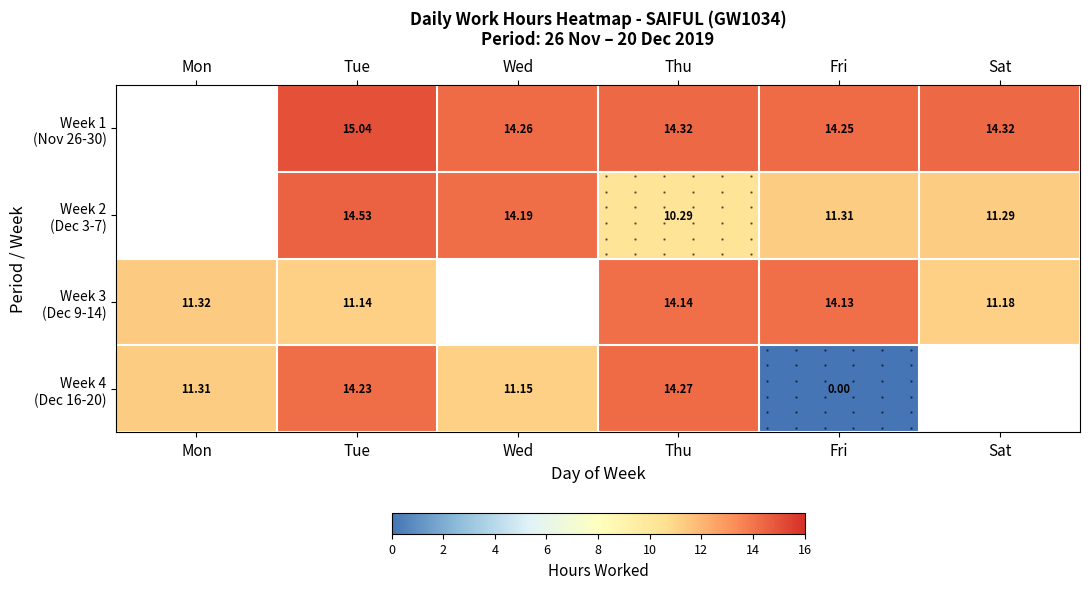

Is the value of Week 2 (Dec 3-7) at Fri greater than the value of Week 1 (Nov 26-30) at Tue?

No